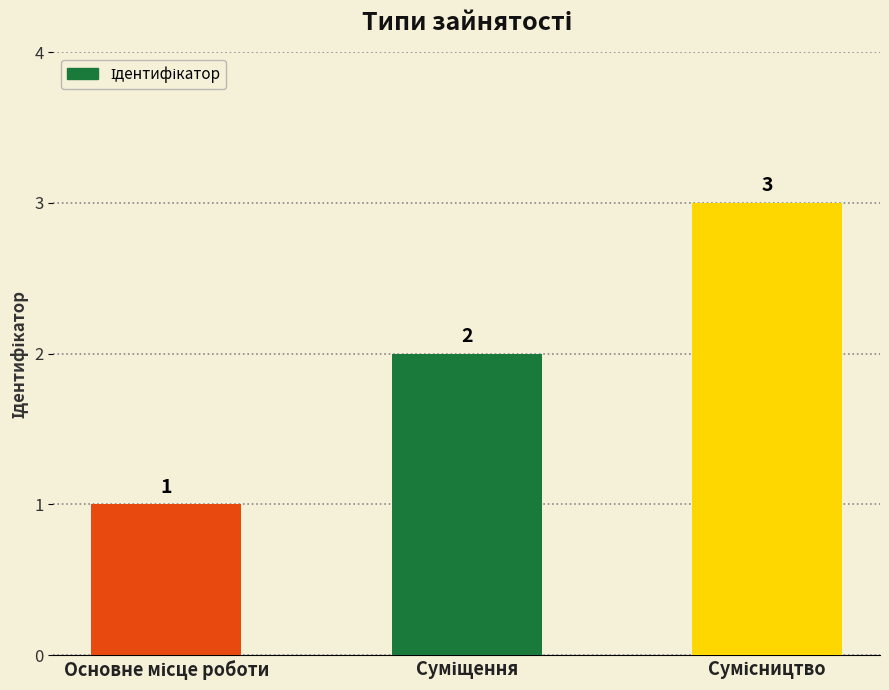

How many data points does each series have?

3